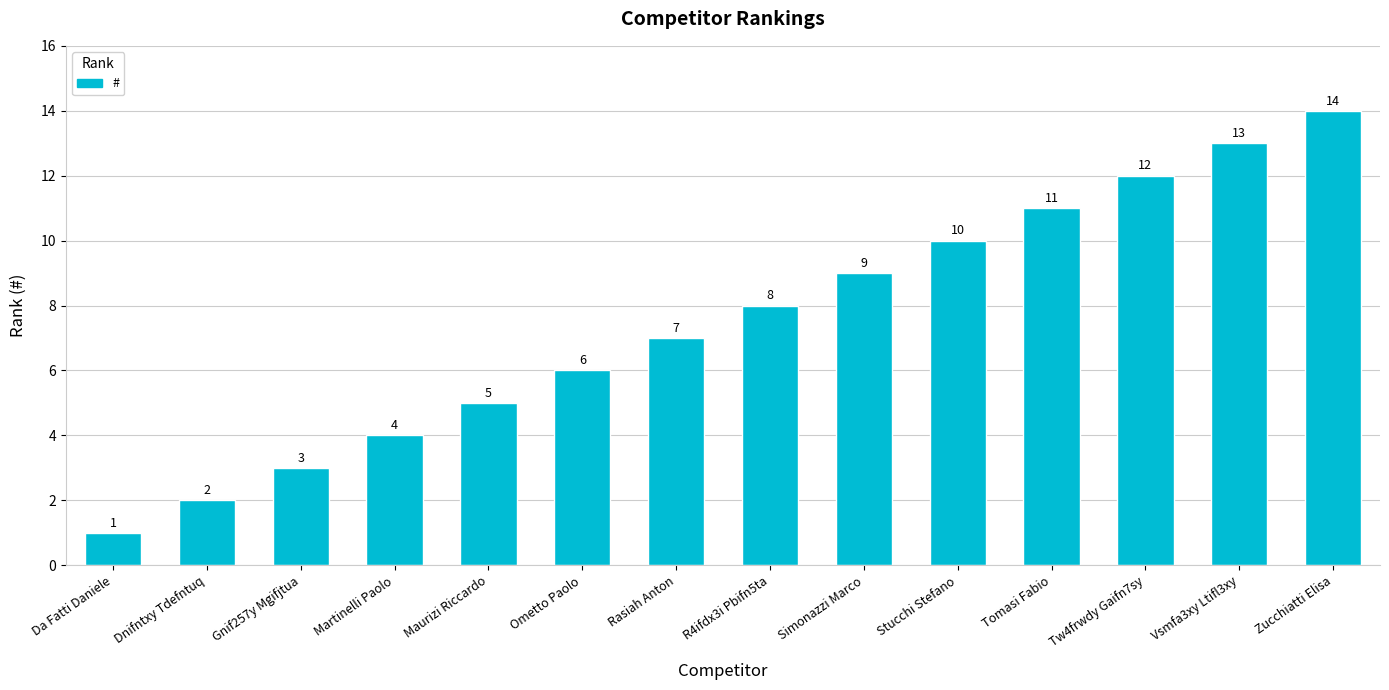

Reading left to right, transcribe all the data shown in this chart.

Da Fatti Daniele=1	Dnifntxy Tdefntuq=2	Gnif257y Mgifjtua=3	Martinelli Paolo=4	Maurizi Riccardo=5	Ometto Paolo=6	Rasiah Anton=7	R4ifdx3i Pbifn5ta=8	Simonazzi Marco=9	Stucchi Stefano=10	Tomasi Fabio=11	Tw4frwdy Gaifn7sy=12	Vsmfa3xy Ltifl3xy=13	Zucchiatti Elisa=14